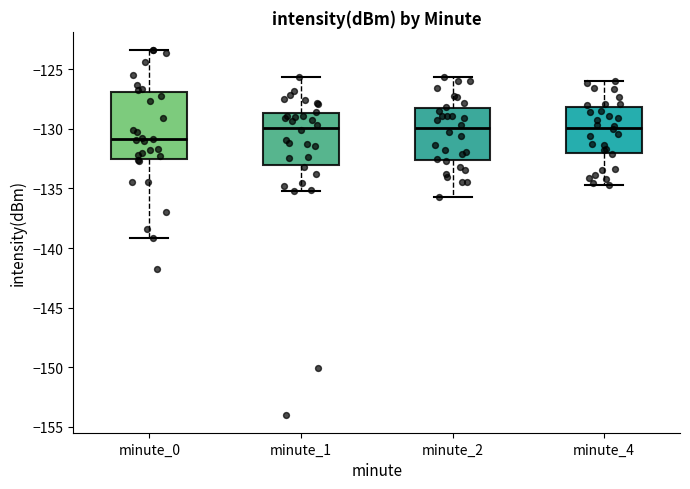

Reading left to right, transcribe this box plot: for each box, give where its median line is, the range the box spans, and where its two whiskers end, as read against the y-axis. The values are not printed on the chart, so give them approximately, as read against the axis.

minute_0: median -131.0, box -132.5 to -127.0, whiskers -139.0 to -123.5
minute_1: median -130.0, box -133.0 to -128.5, whiskers -135.0 to -125.5
minute_2: median -130.0, box -132.5 to -128.0, whiskers -135.5 to -125.5
minute_4: median -130.0, box -132.0 to -128.0, whiskers -134.5 to -126.0